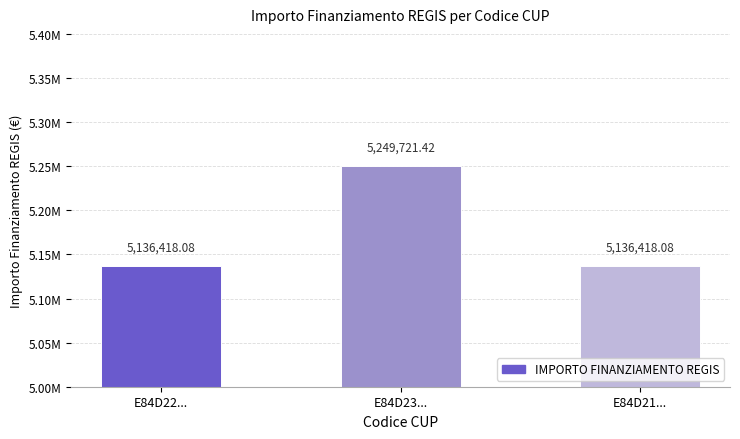

Read the value at E84D23....

5249721.4